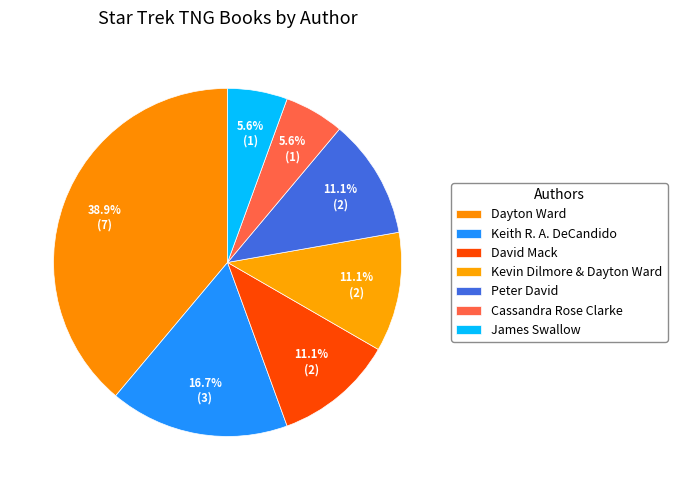

What percentage is the David Mack slice, to the nearest percent?

11%